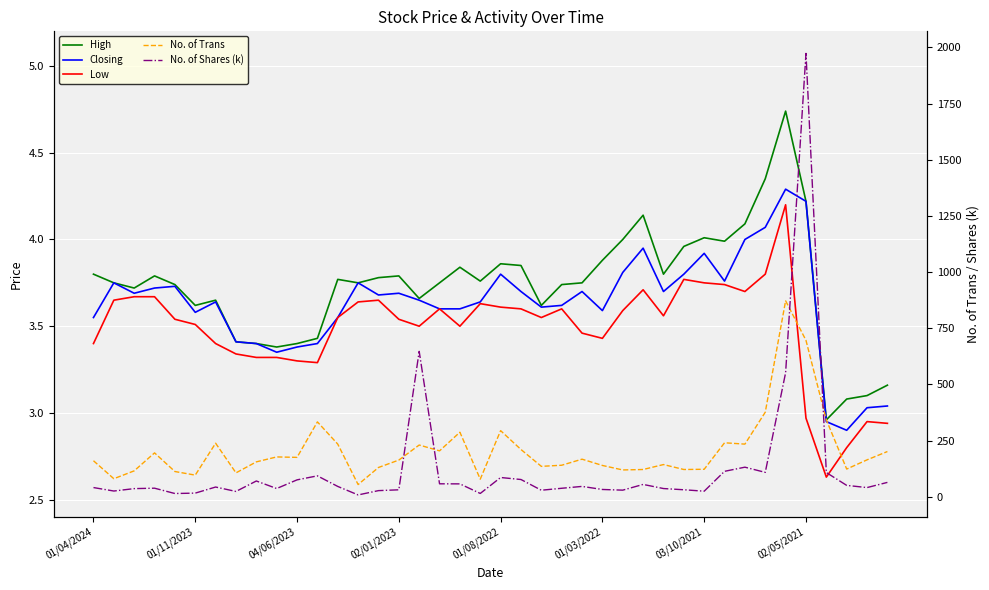

Which series has the largest total across all categories?

No. of Trans